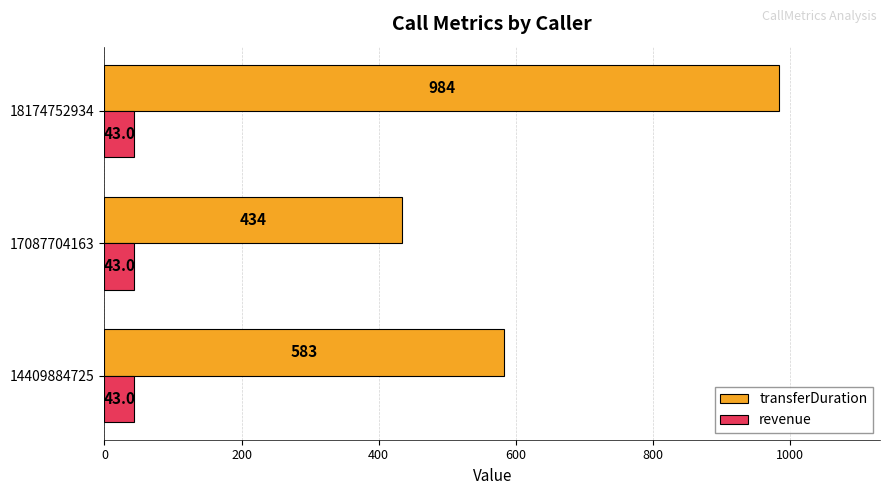

What are all the series names shown in the legend?

transferDuration, revenue